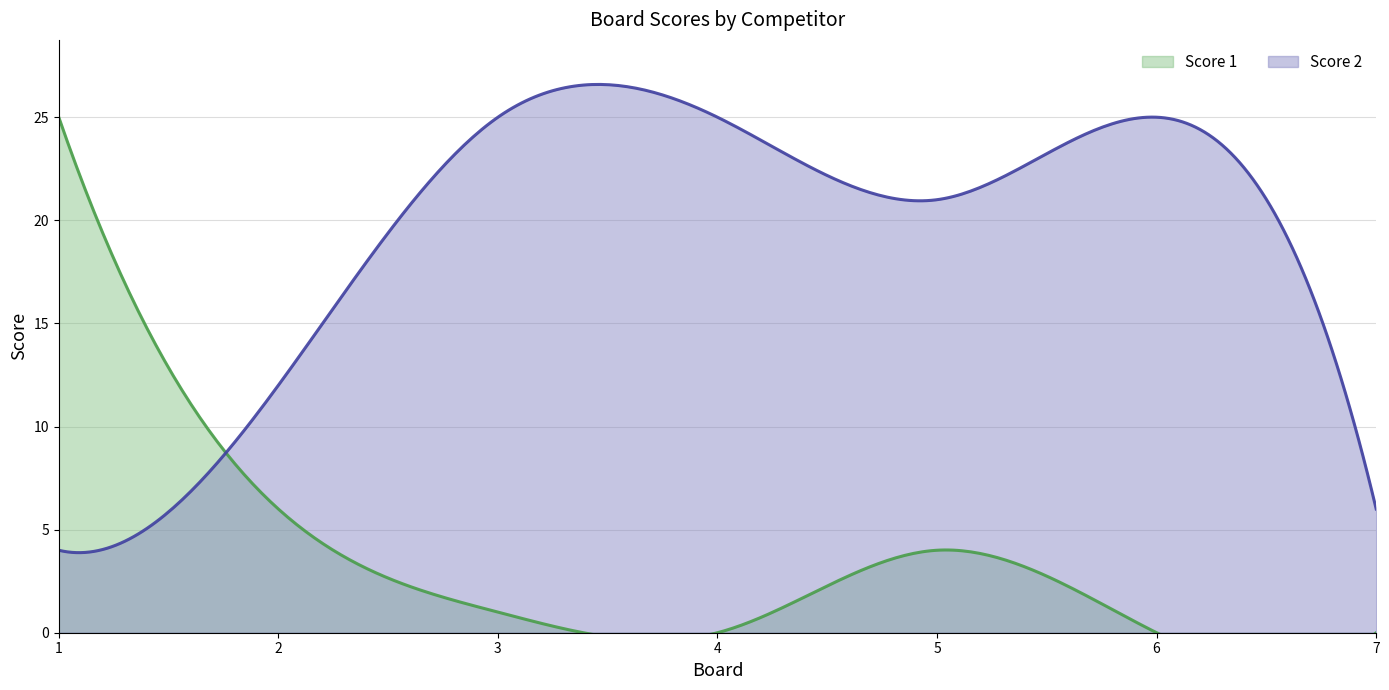

What are all the series names shown in the legend?

Score 1, Score 2